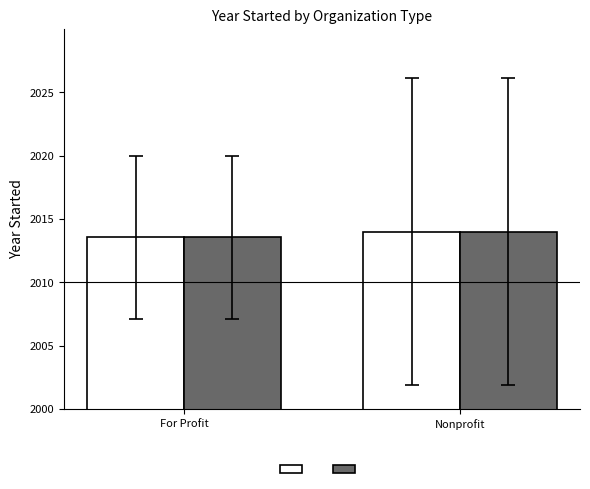

What is the total value across all series at Nonprofit?

4028.0